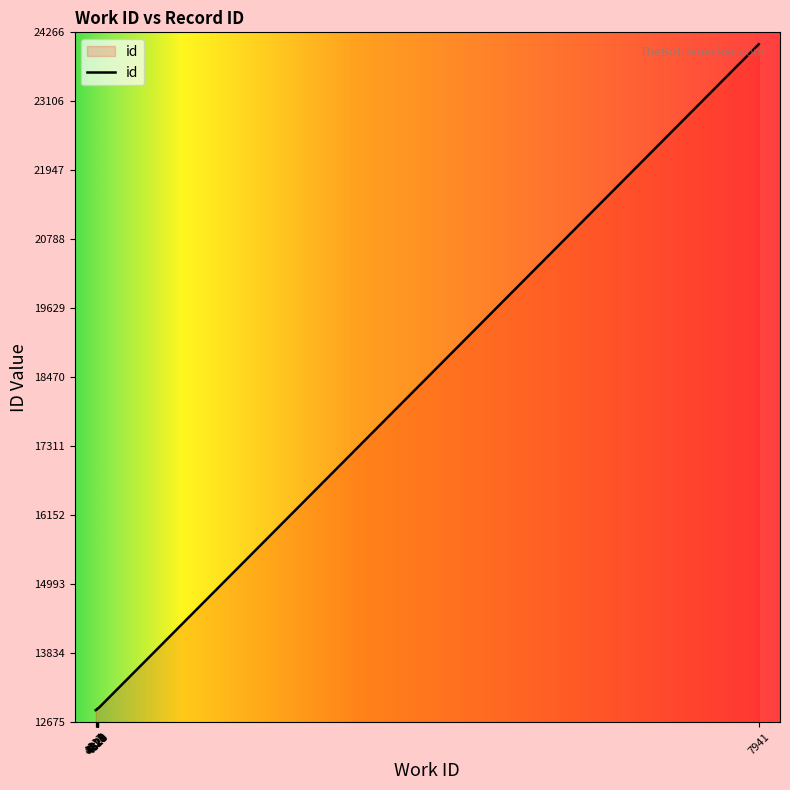

How many lines are shown in the chart?

1